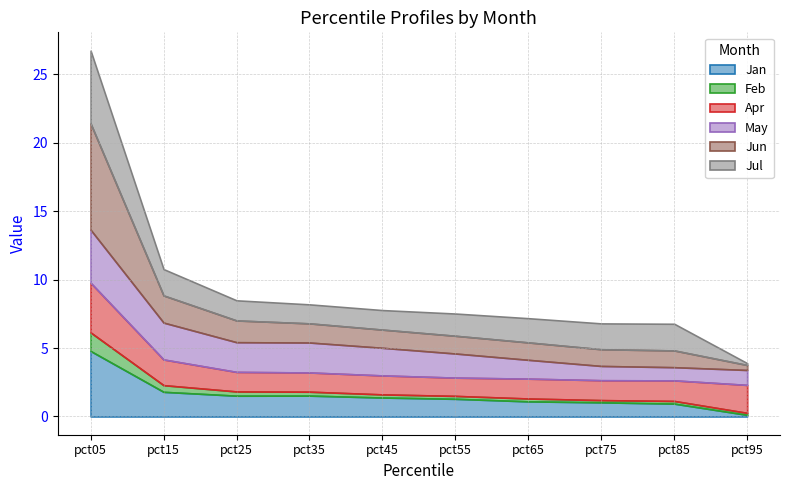

Where is Jan nearest to the value 2?

pct15